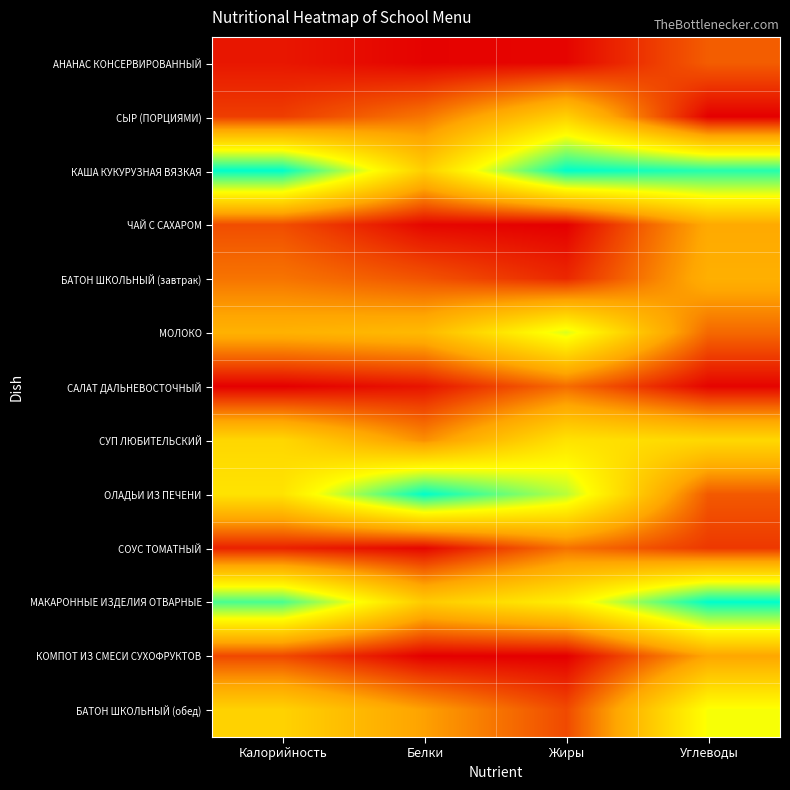

Count the number of data series in this chart.

13